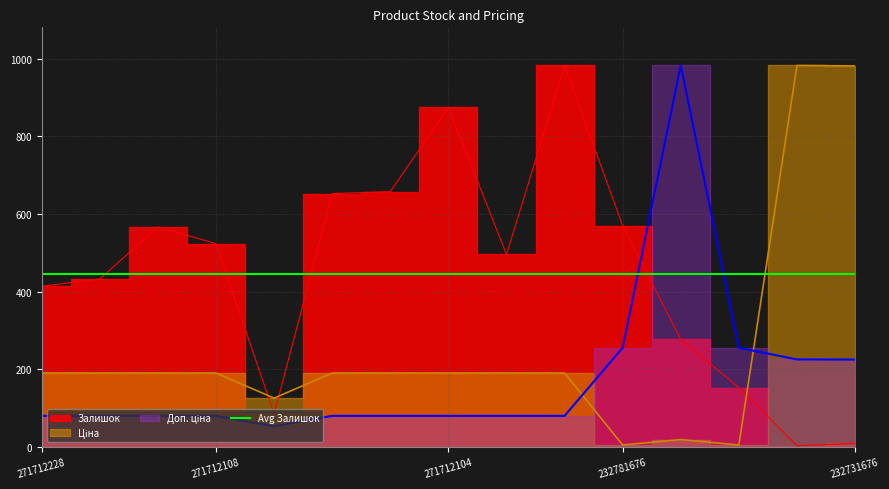

Reading left to right, extract all data points from this chart.

Залишок: 414.0	433.0	567.0	524.0	85.0	653.0	658.0	875.0	496.0	983.0	570.0	277.0	153.0	3.0	9.0
Ціна: 190.6	190.6	190.6	190.6	125.8	190.6	190.6	190.6	190.6	190.6	5.0	19.0	5.0	983.0	981.9
Доп. ціна: 80.1	80.1	80.1	80.1	52.9	80.1	80.1	80.1	80.1	80.1	255.6	983.0	255.6	225.5	225.2